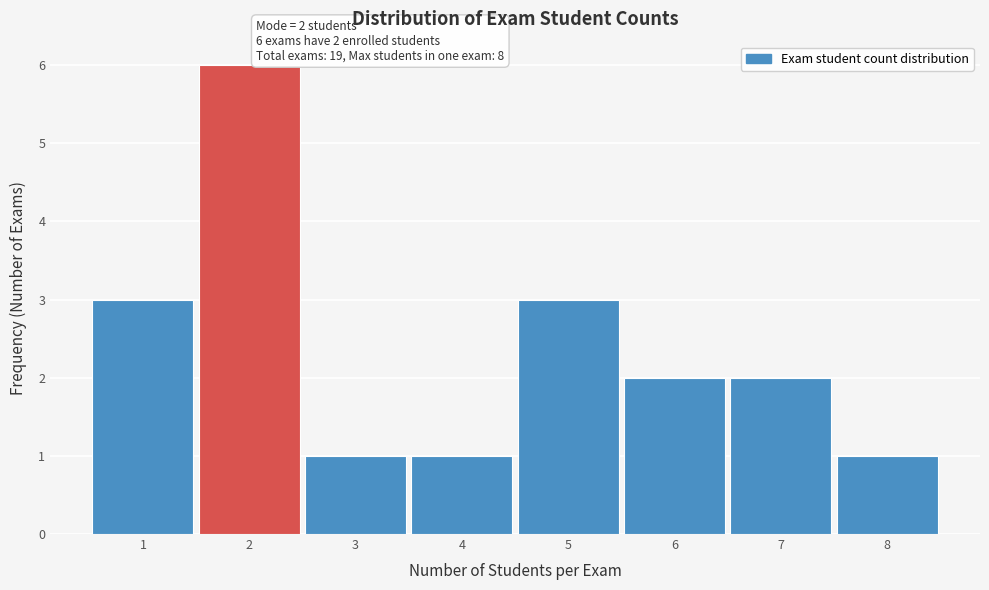

Over which range of the x-axis is the bar tallest?

1.5 to 2.5